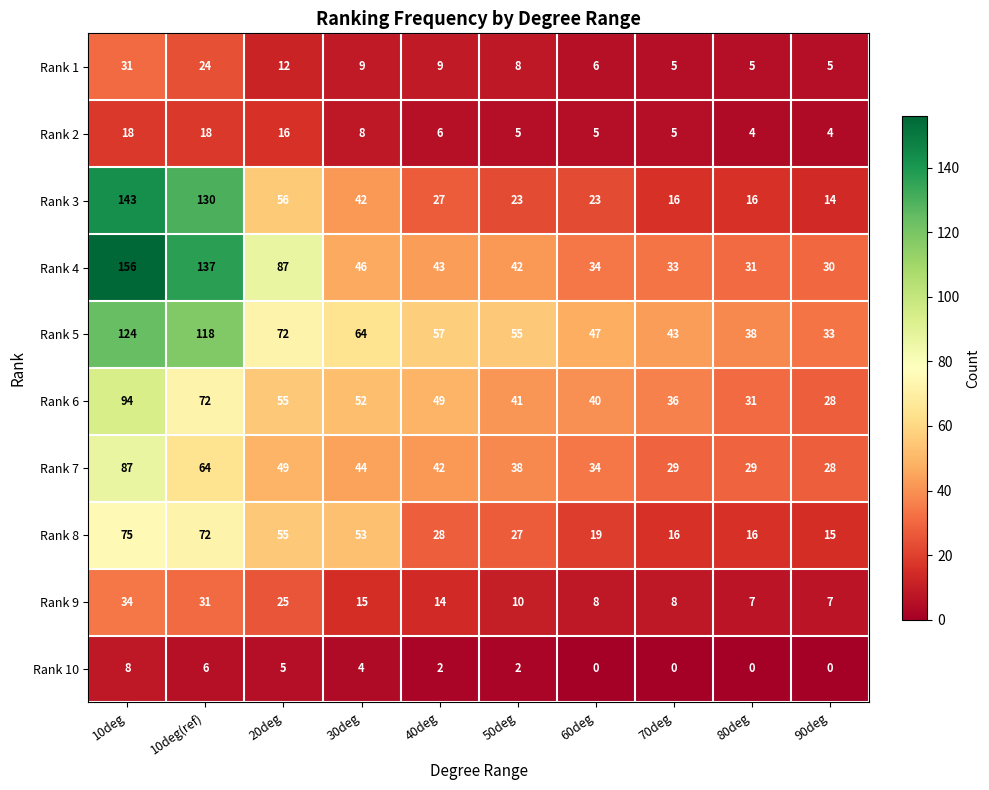

At which label is Rank 2 closest to 11?

30deg